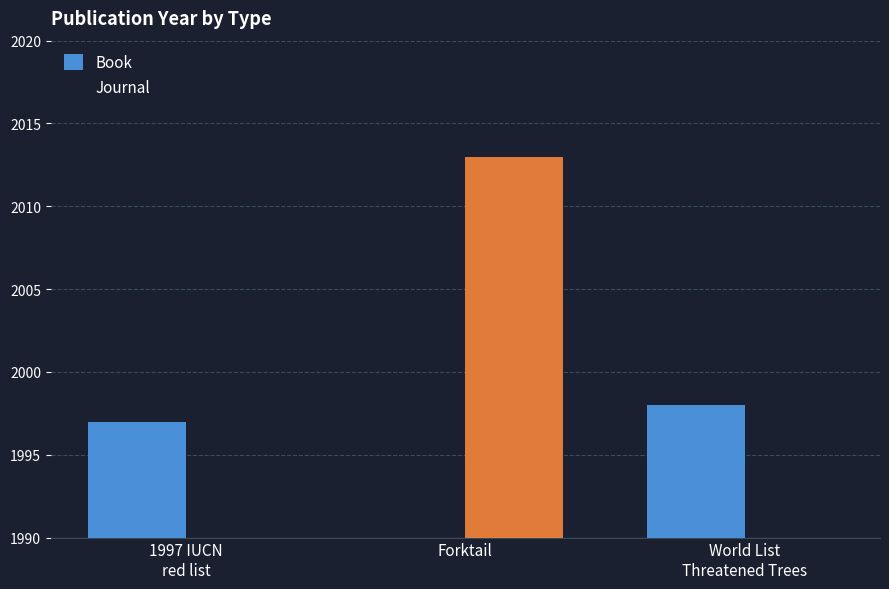

What are all the series names shown in the legend?

Book, Journal